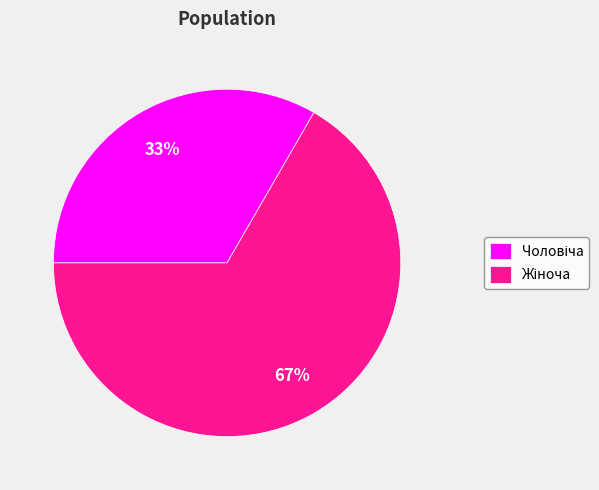

How many segments does this pie chart have?

2